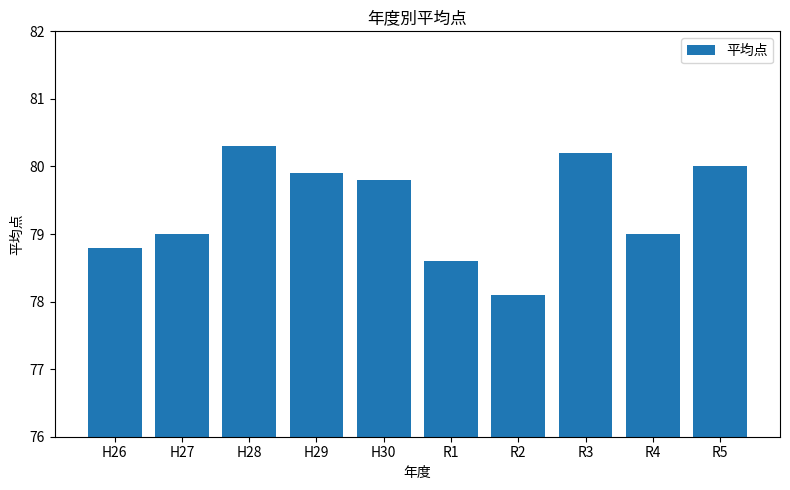

What value does the data have at R1?

78.6